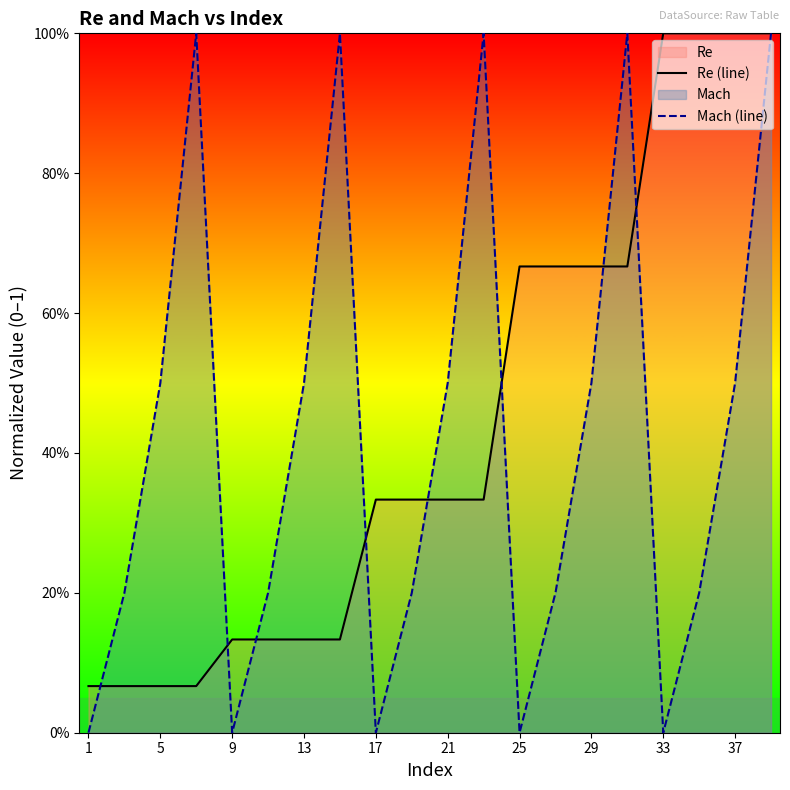

The value of Re (line) at 25 is 0.1. True or false?

False